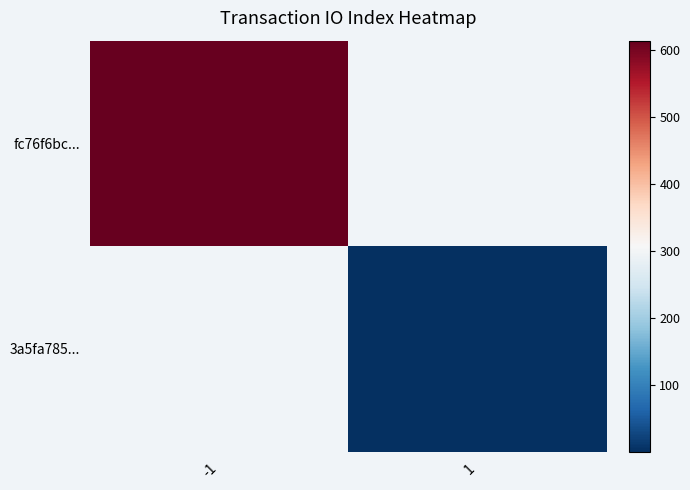

The value of fc76f6bc... at -1 is 922.2. True or false?

False